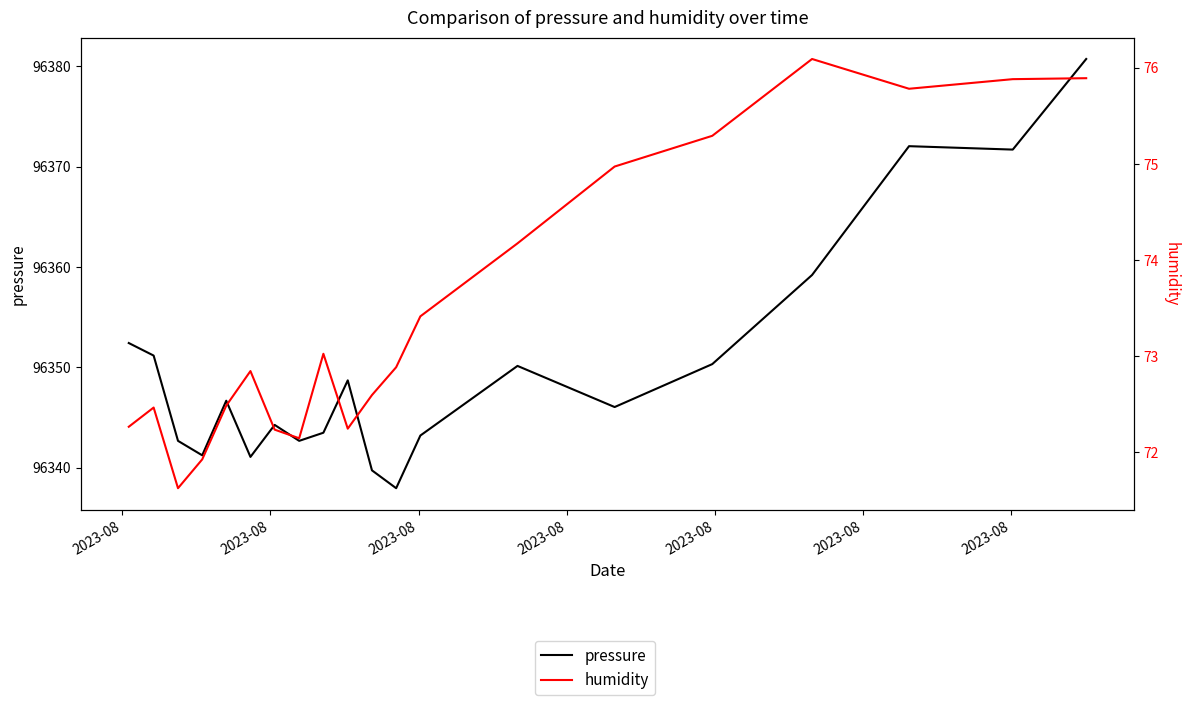

Which series changed the most between 2023-08 and 2023-08?

pressure